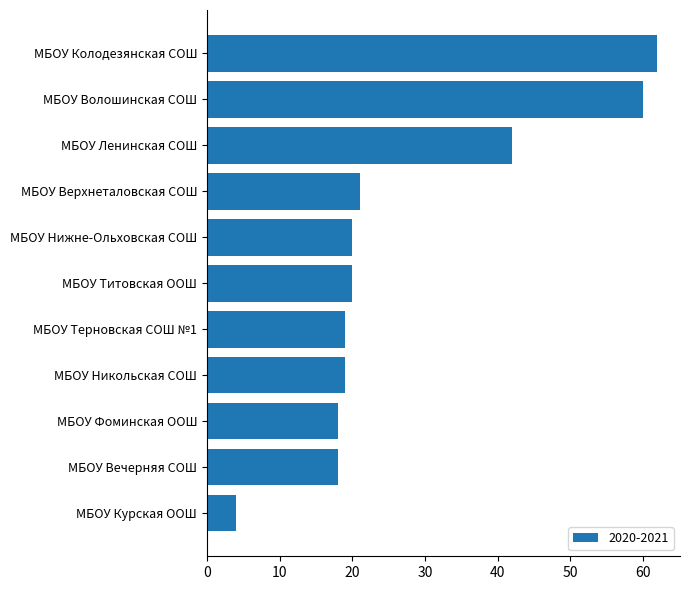

Read the value at МБОУ Никольская СОШ.

19